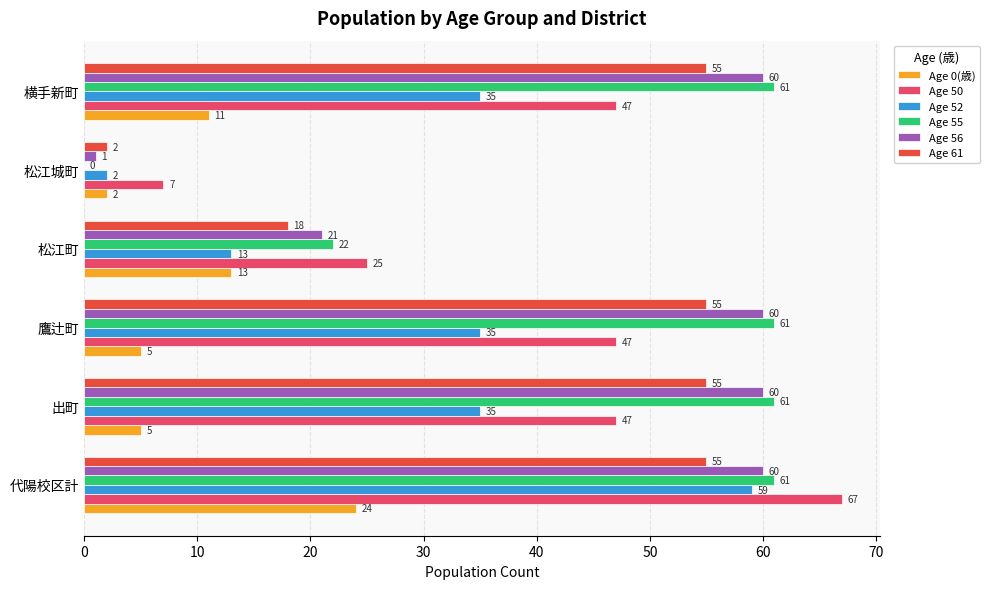

Which series has the largest total across all categories?

Age 55